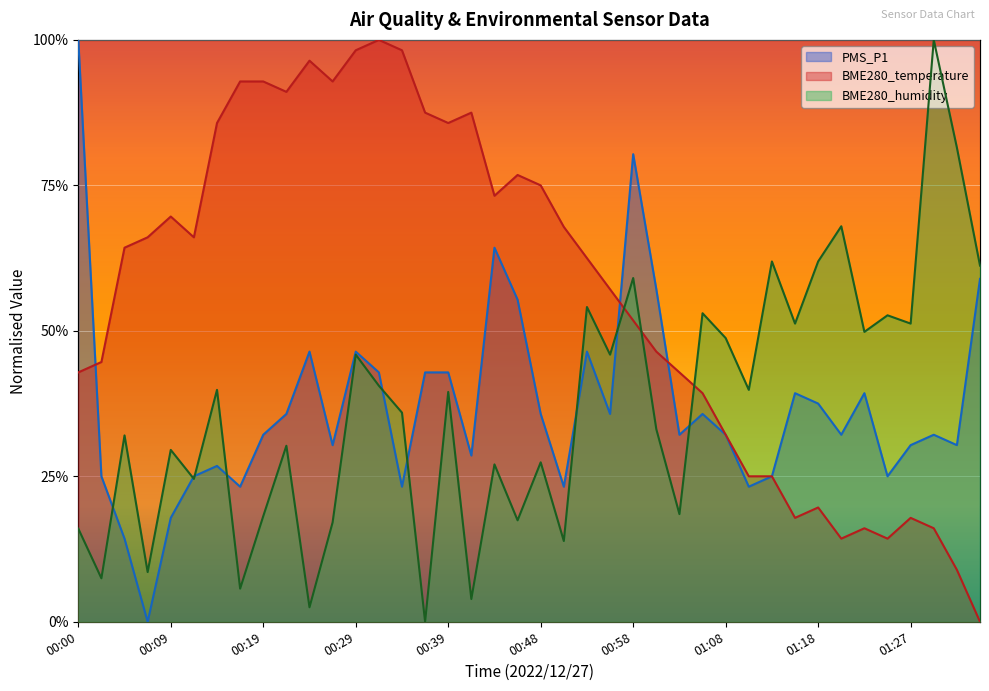

How many times do BME280_humidity and BME280_temperature cross each other?

3